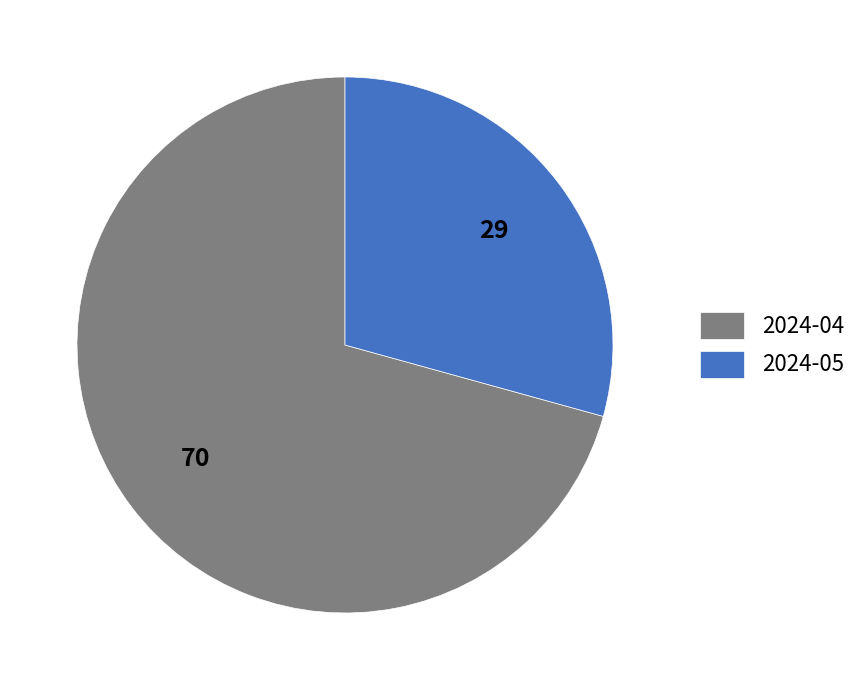

How many segments does this pie chart have?

2